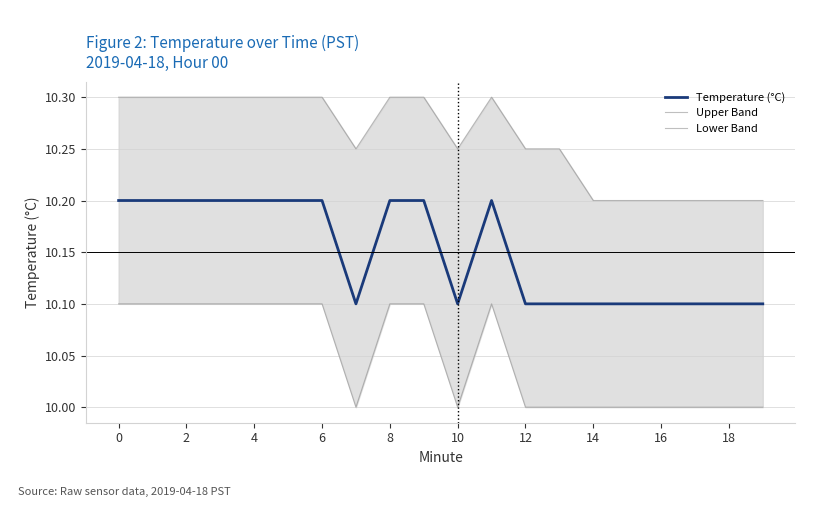

In Upper Band, how many points are lower than both neighbors (excluding endpoints)?

2